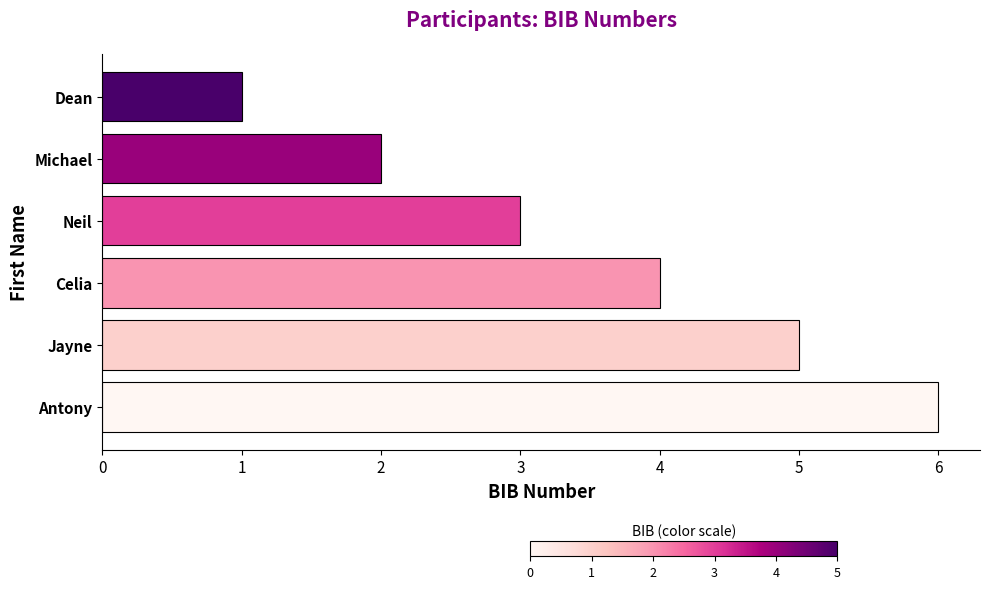

Read the value at Celia.

4